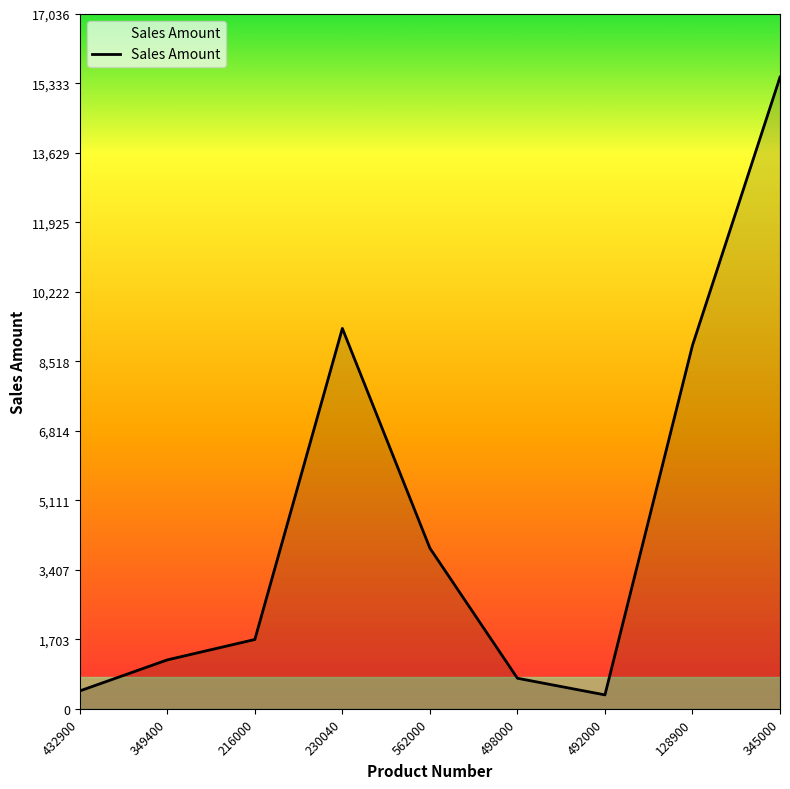

Which has a higher value, 498000 or 492000?

498000